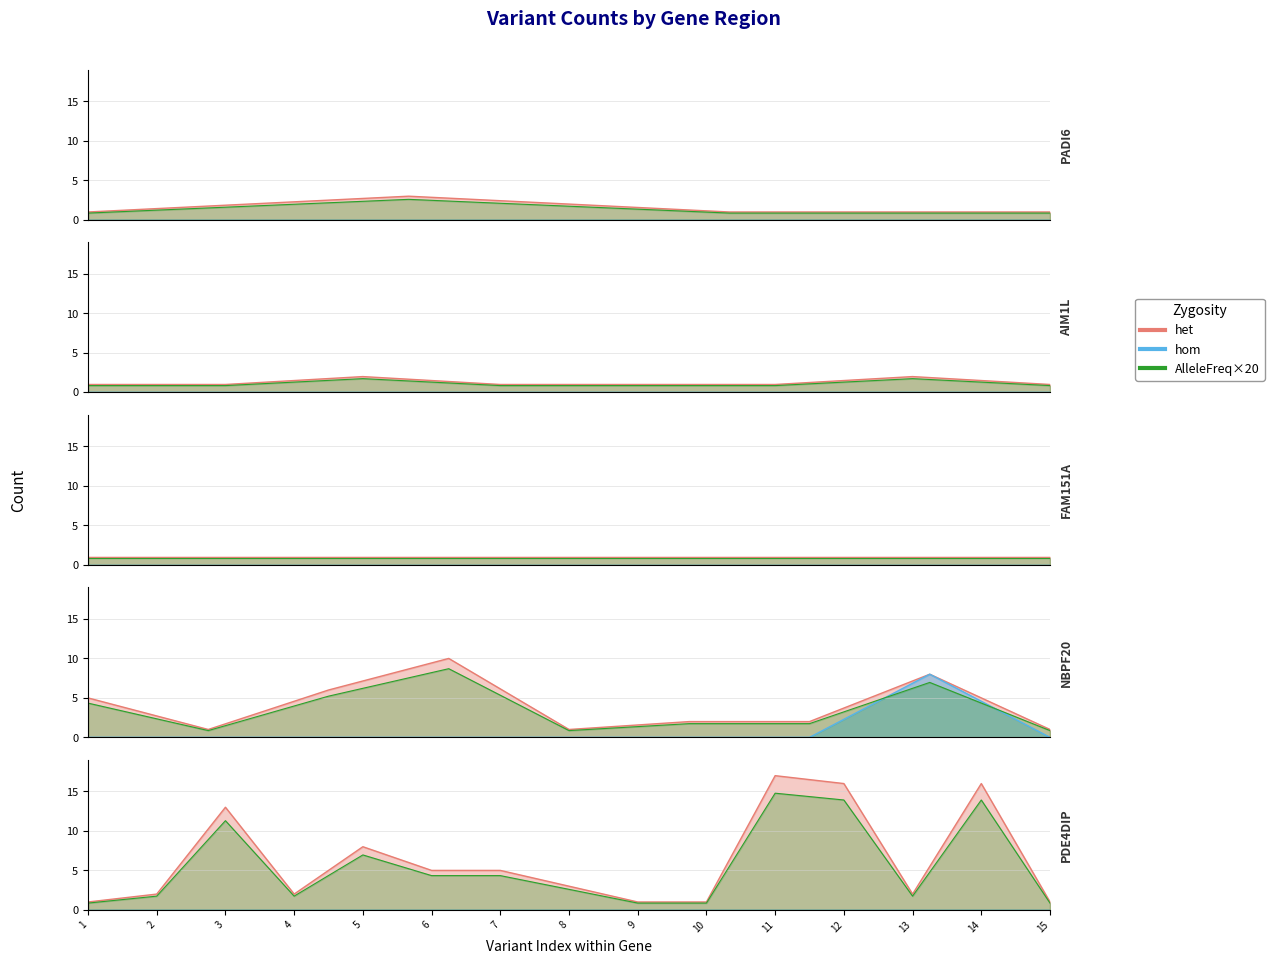

Does the chart have visible grid lines?

Yes